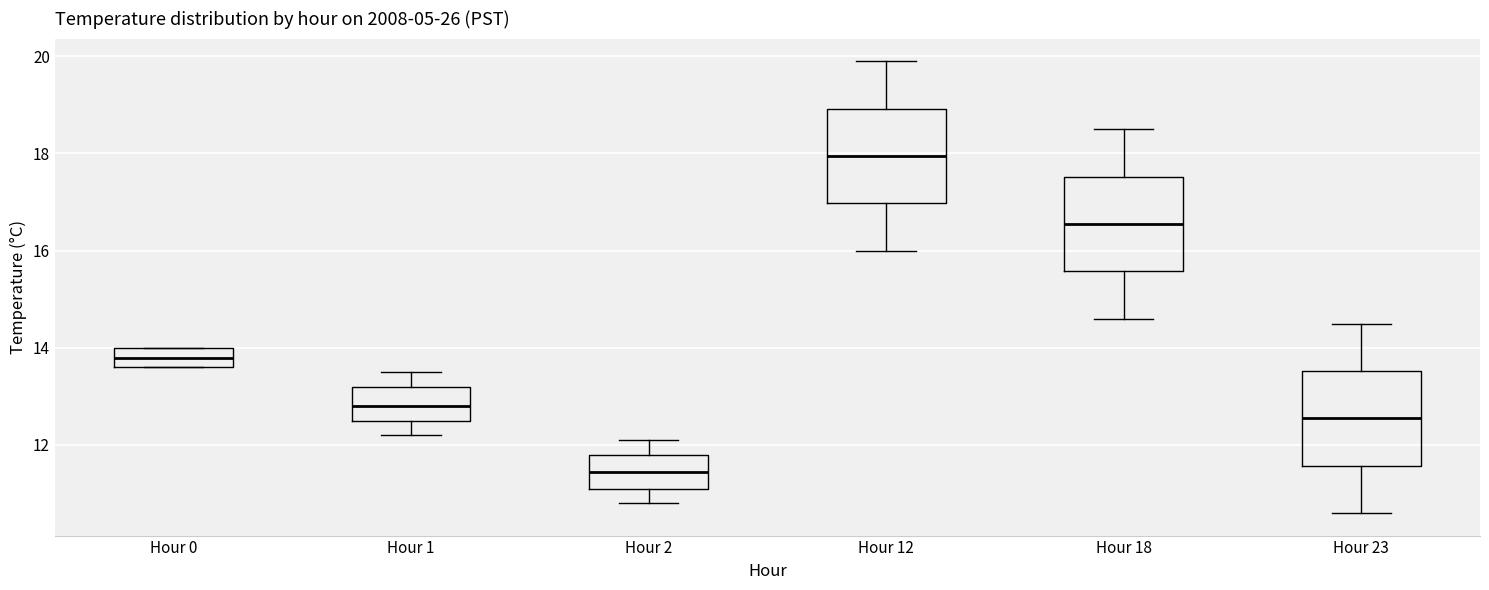

Where does the median line of the box for Hour 12 sit on the y-axis? The values are not printed on the chart, so give them approximately, as read against the axis.

18.0